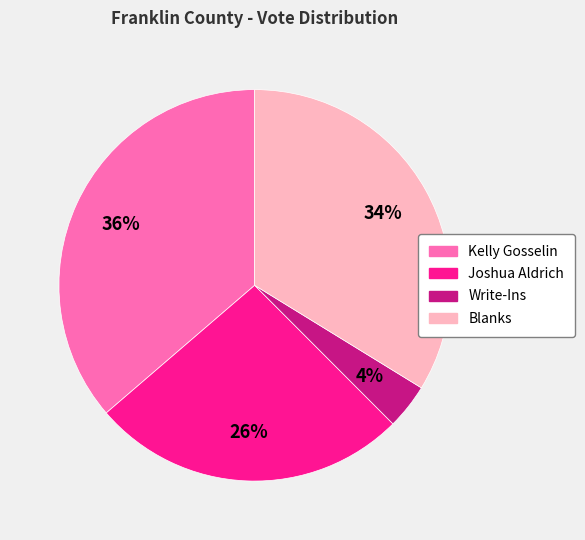

Rank the categories by value from lowest to highest.

Write-Ins, Joshua Aldrich, Blanks, Kelly Gosselin